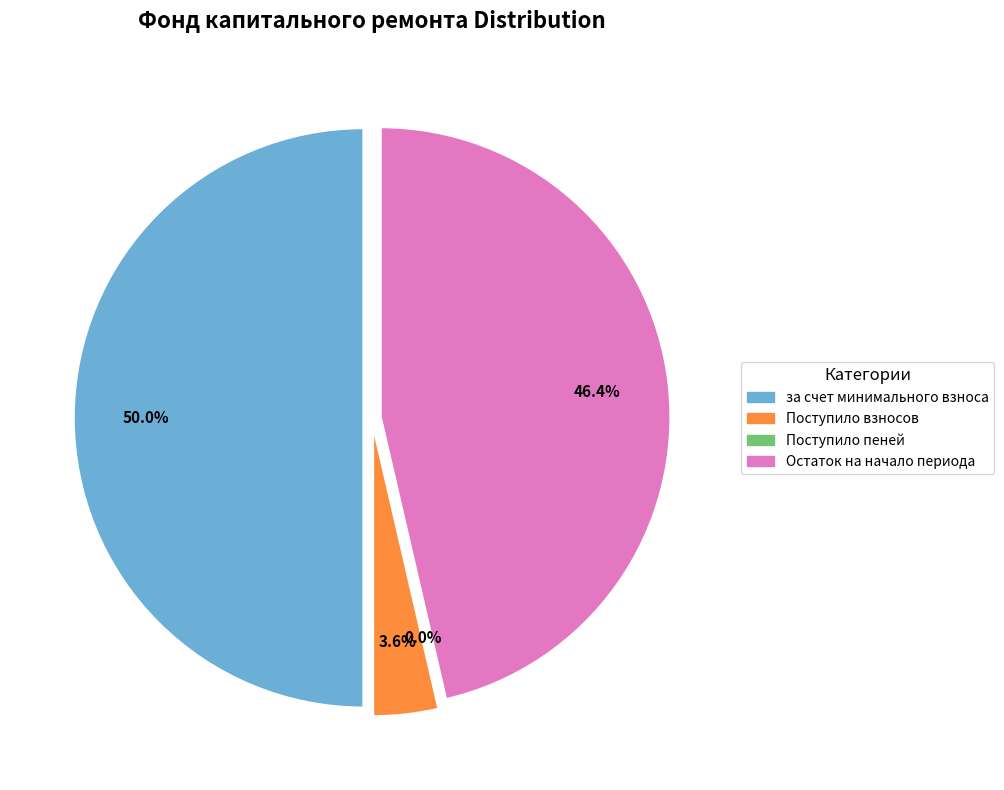

Is there a majority slice in this chart?

No